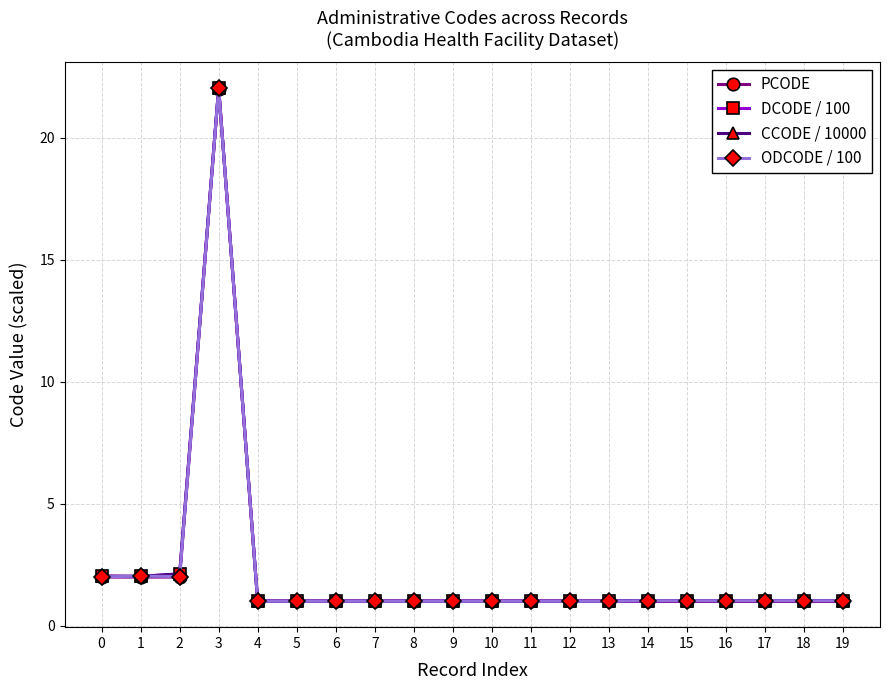

What is the difference between the DCODE / 100 values at 11 and 0?

1.0